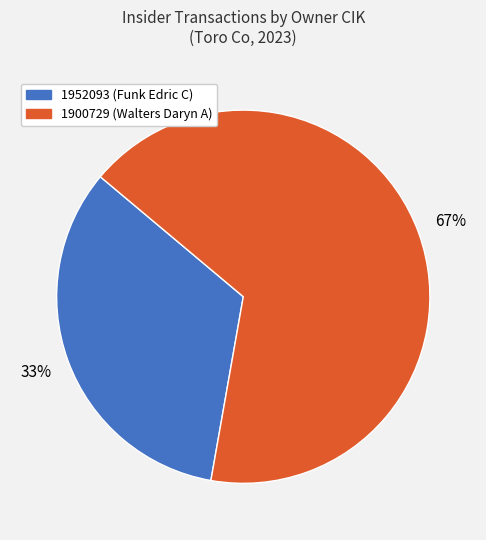

What is the smallest slice in the pie chart?

1952093